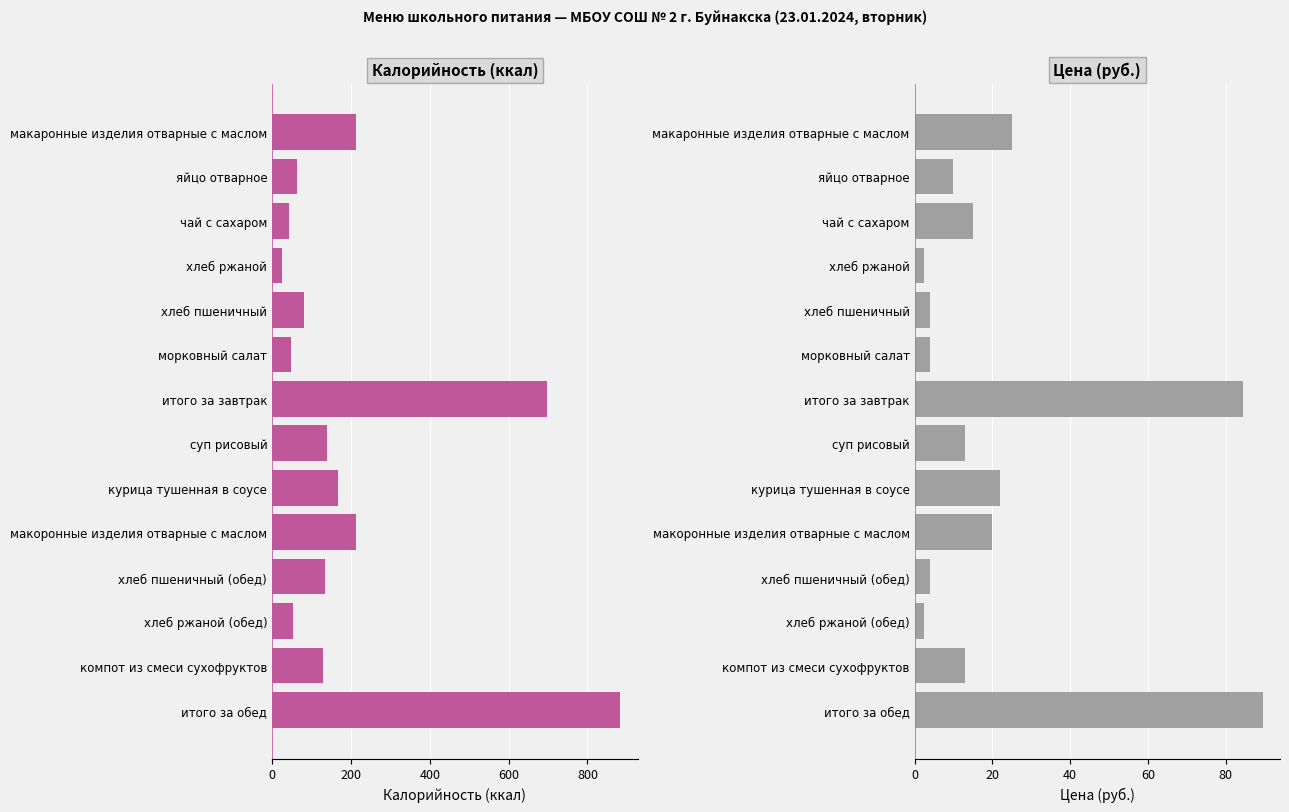

Are the bars horizontal?

Yes